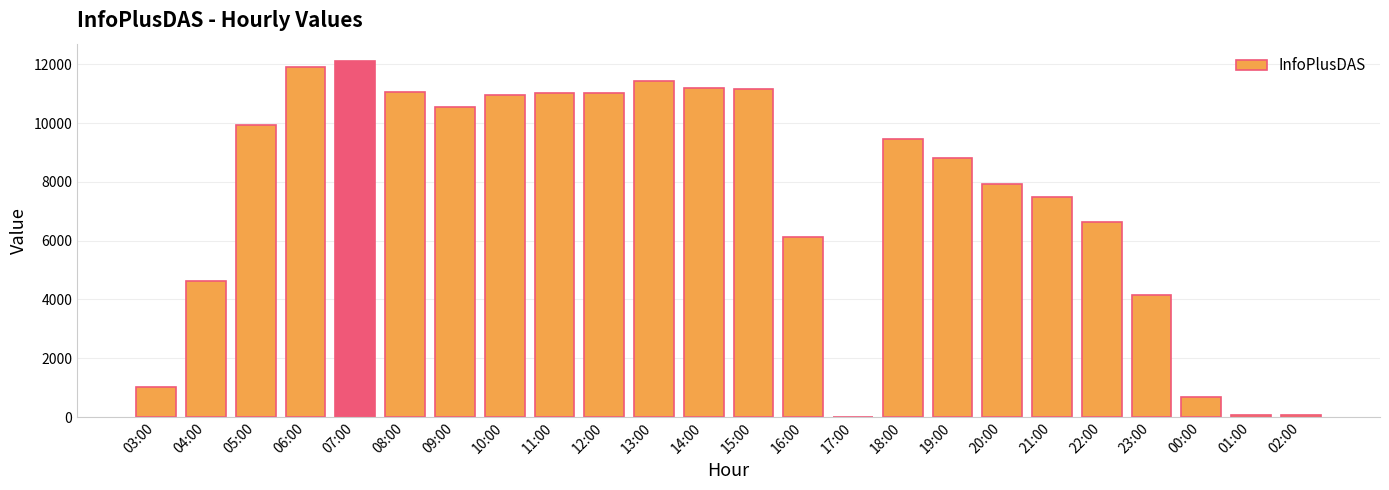

What is the change in value from 16:00 to 21:00?

+1372